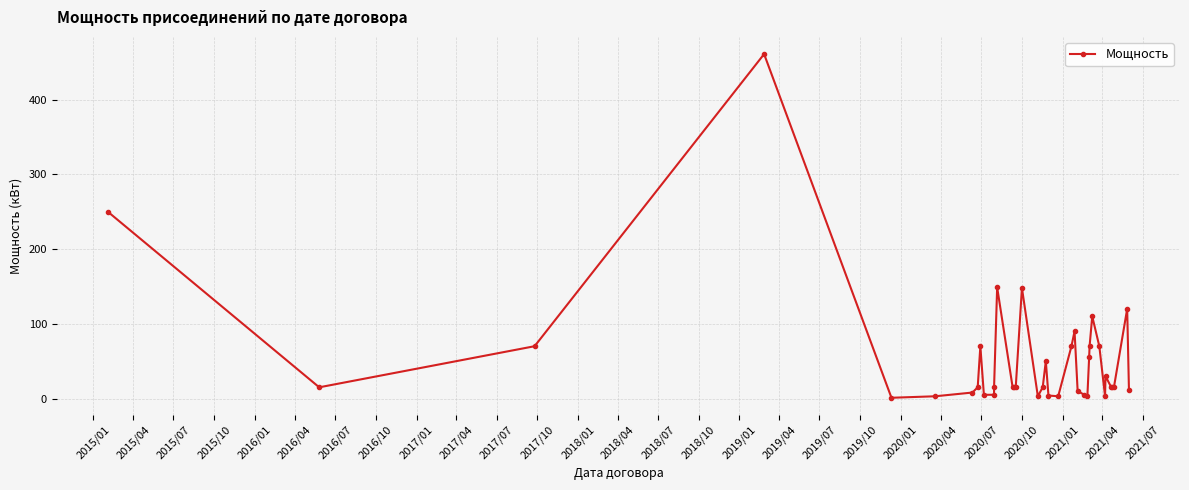

Does the chart display data point markers on the line(s)?

Yes